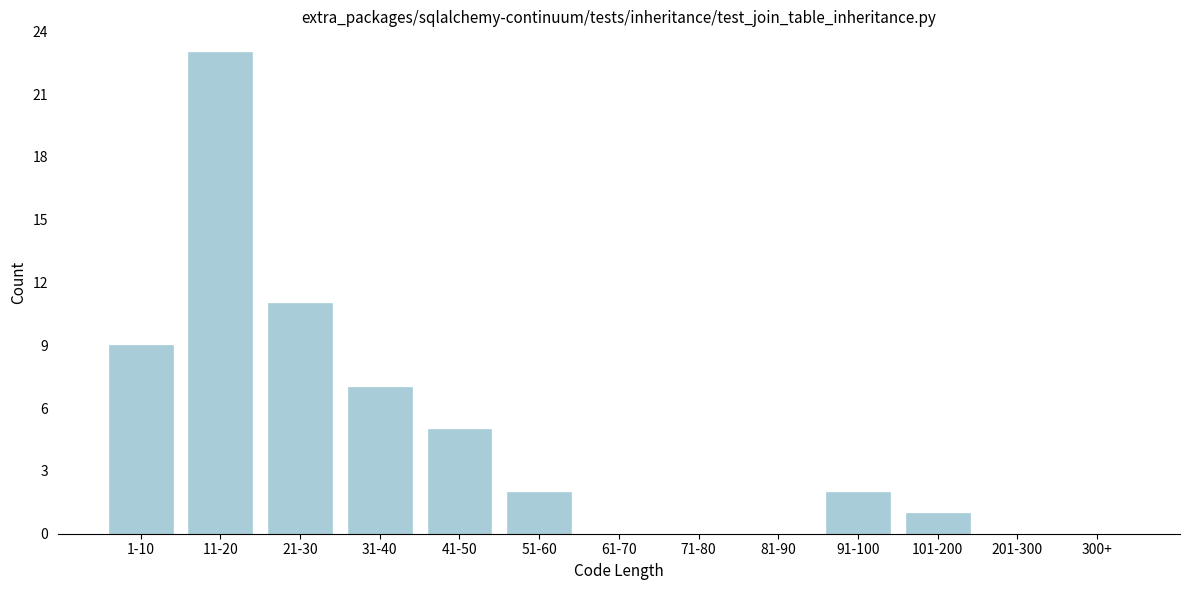

Reading left to right, what are all the values shown in this chart?

1-10=9	11-20=23	21-30=11	31-40=7	41-50=5	51-60=2	61-70=0	71-80=0	81-90=0	91-100=2	101-200=1	201-300=0	300+=0